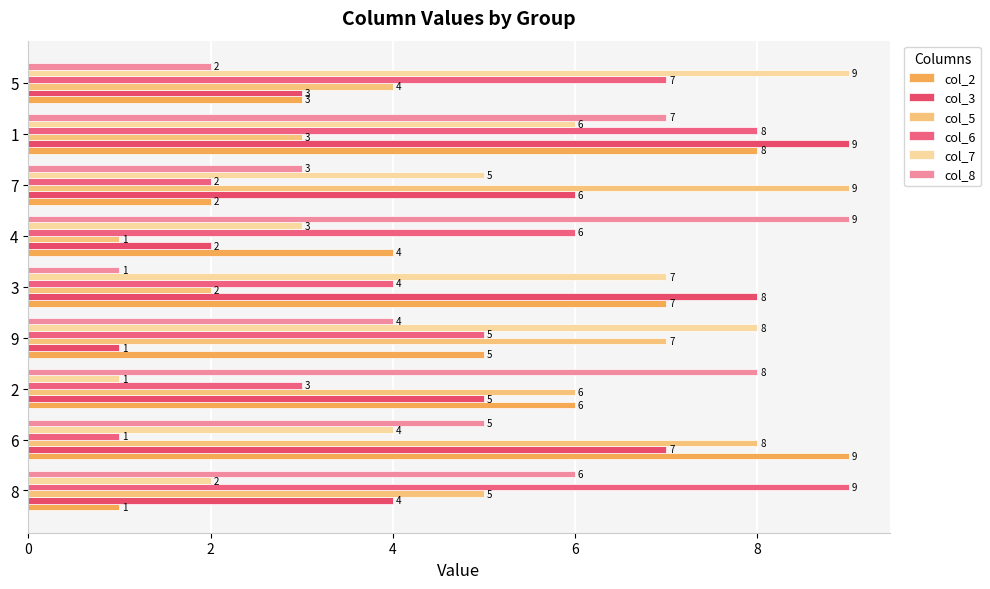

How many values in the col_2 series are below 5?

4